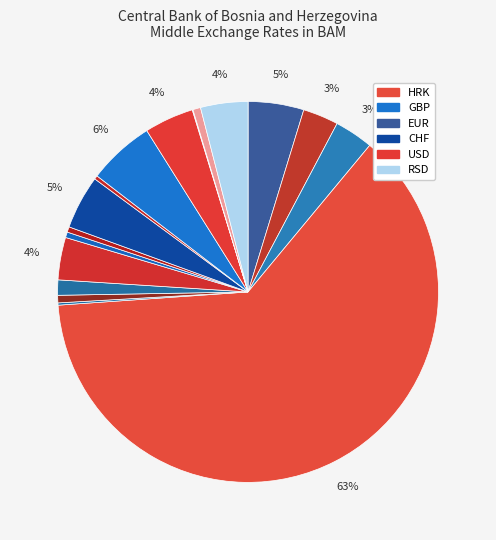

Is there a majority slice in this chart?

Yes